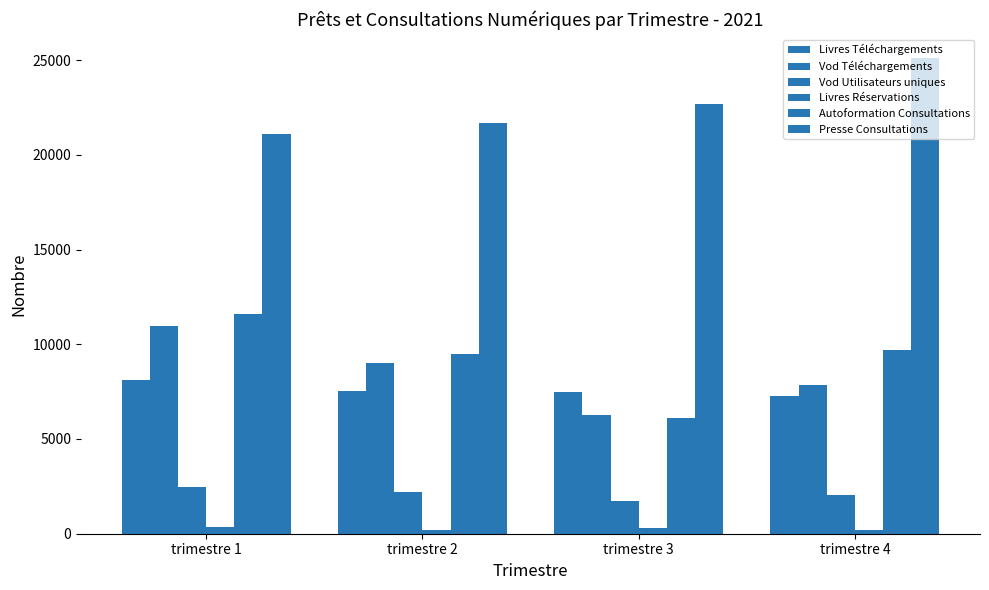

Rank the categories by Vod Téléchargements value from highest to lowest.

trimestre 1, trimestre 2, trimestre 4, trimestre 3